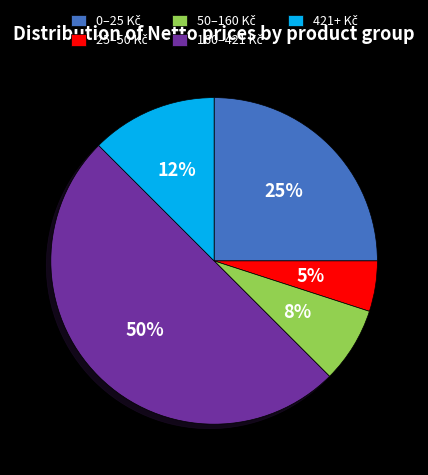

Count the number of slices in the pie.

5